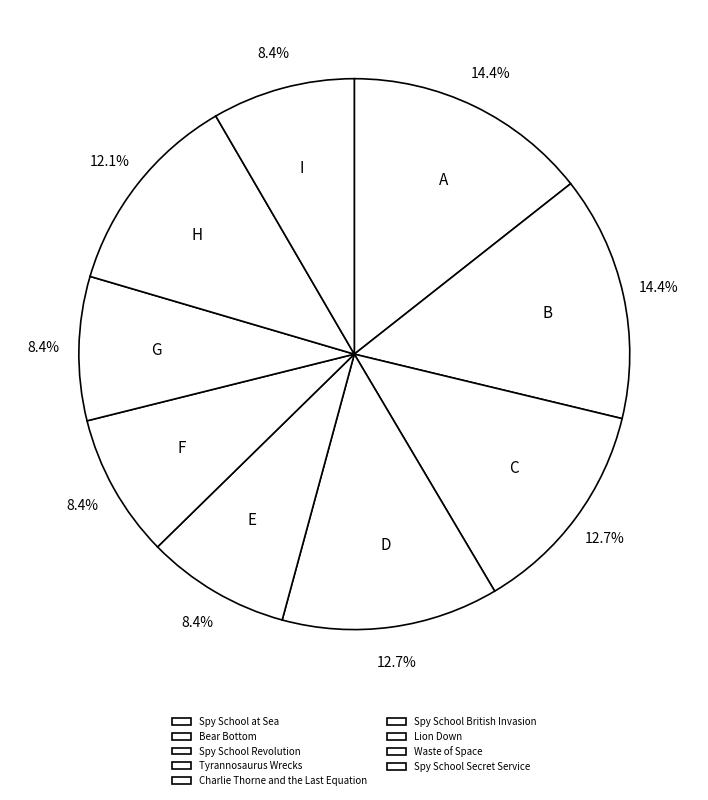

How many slices are in this pie chart?

9